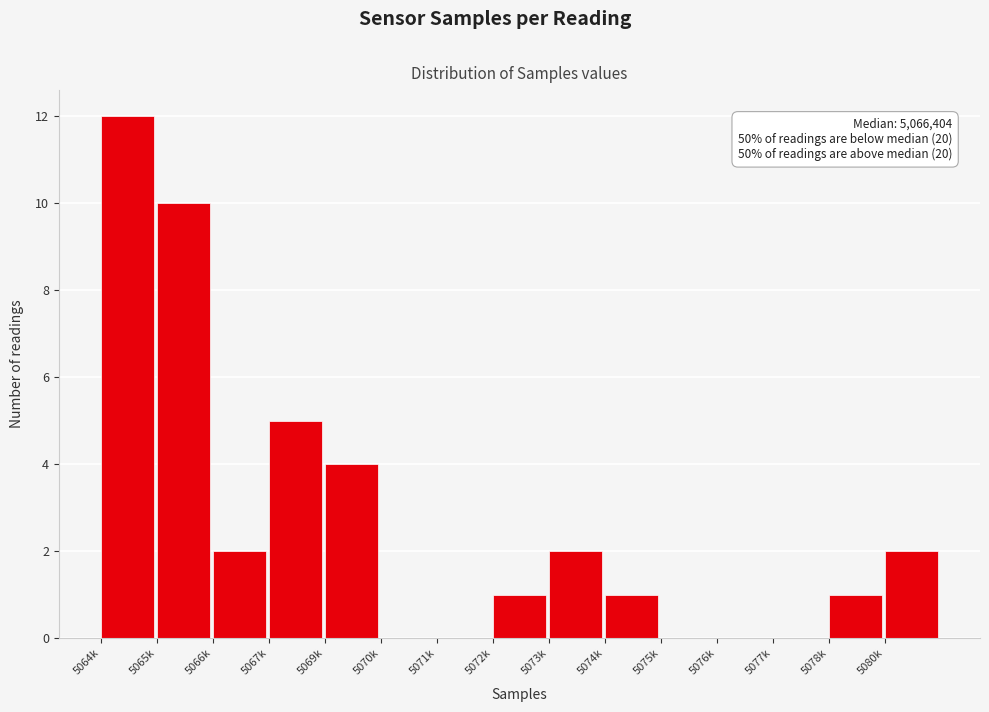

Reading left to right, transcribe all the data shown in this chart.

5064k=12	5065k=10	5066k=2	5067k=5	5069k=4	5070k=0	5071k=0	5072k=1	5073k=2	5074k=1	5075k=0	5076k=0	5077k=0	5078k=1	5080k=2